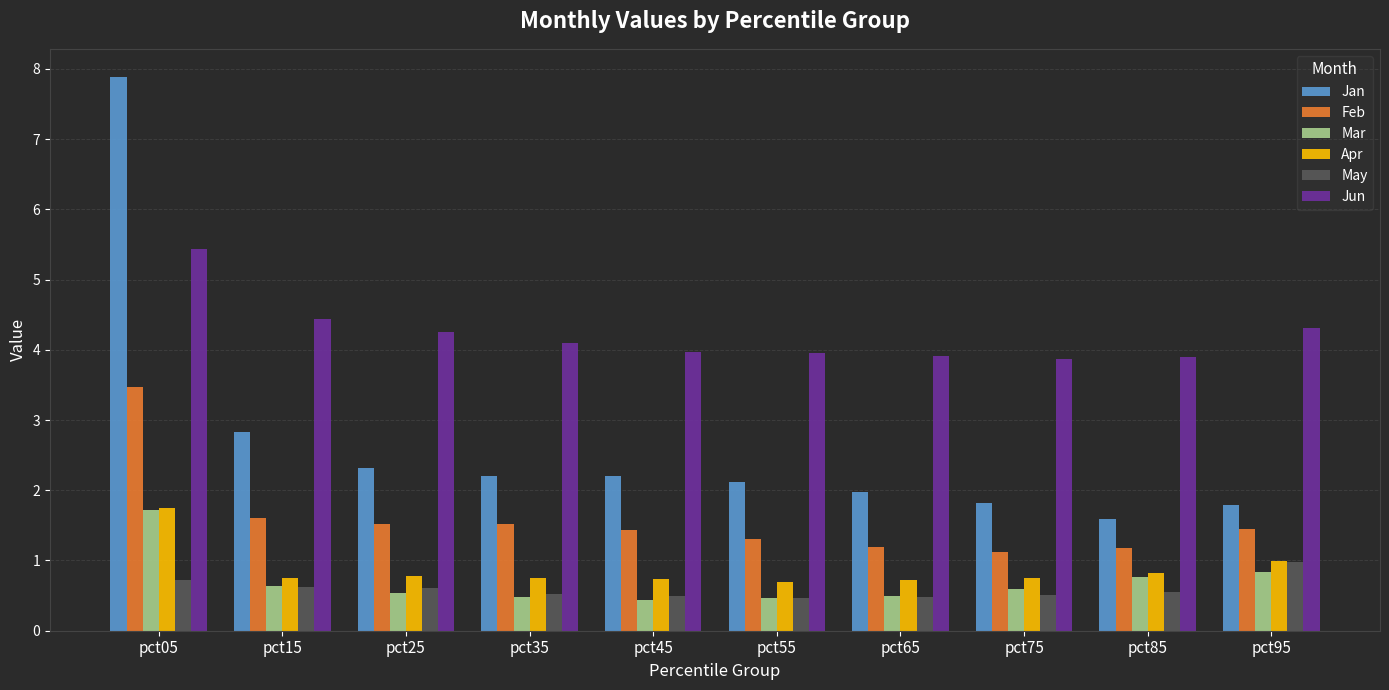

What is the maximum value shown in the chart?

7.9